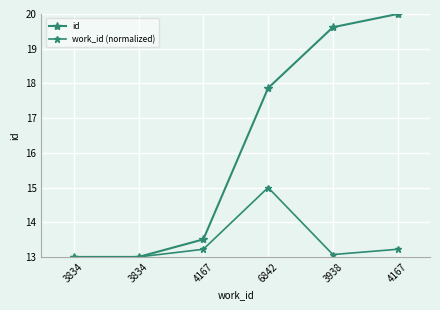

How many series are shown in this chart?

2